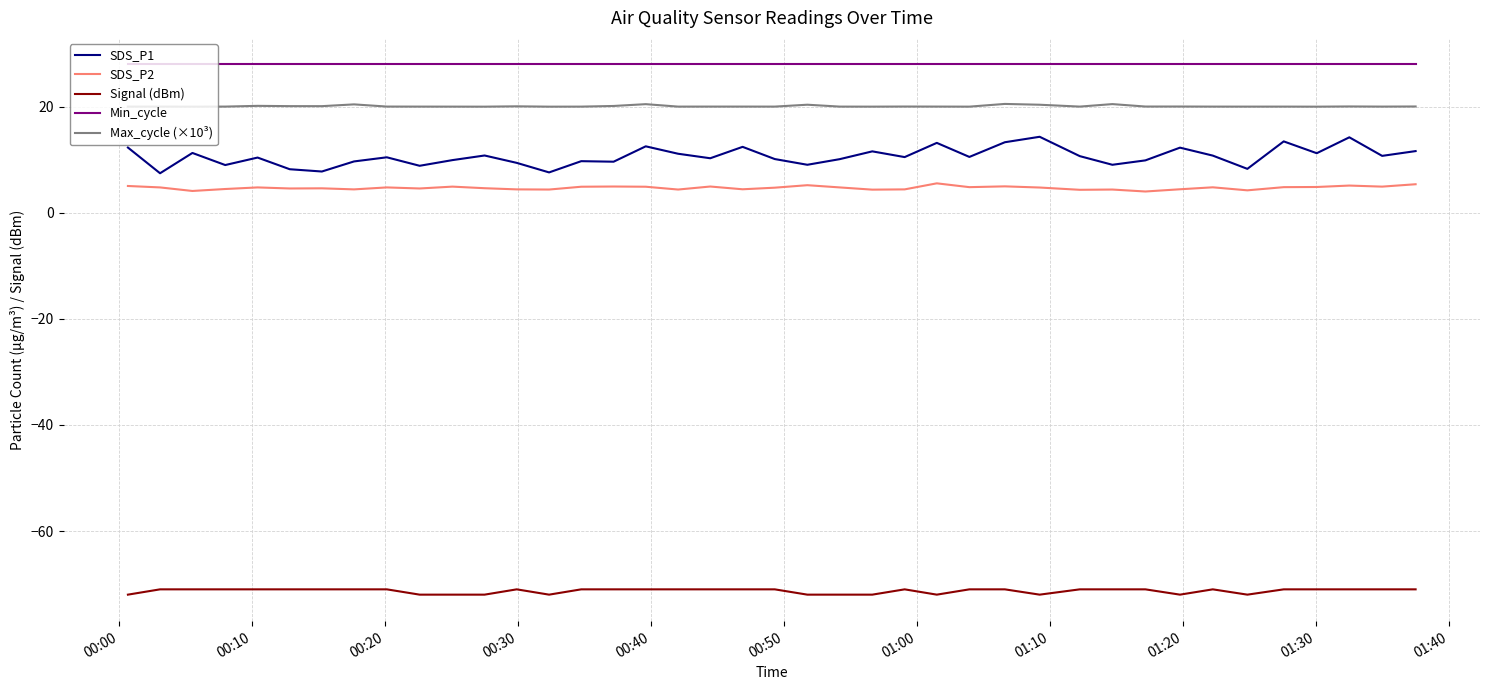

Which series has the largest range (max minus min)?

SDS_P1